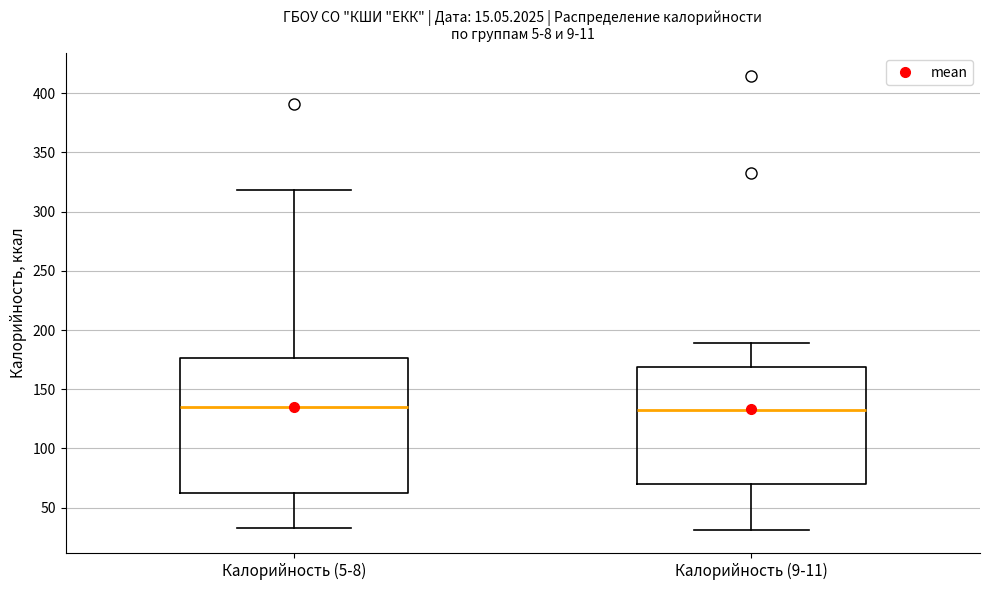

Reading left to right, read every box against the y-axis: the position of its median line, the range the box covers, and the ends of its whiskers. The values are not printed on the chart, so give them approximately, as read against the axis.

Калорийность (5-8): median 135, box 65 to 175, whiskers 35 to 320
Калорийность (9-11): median 130, box 70 to 170, whiskers 30 to 190